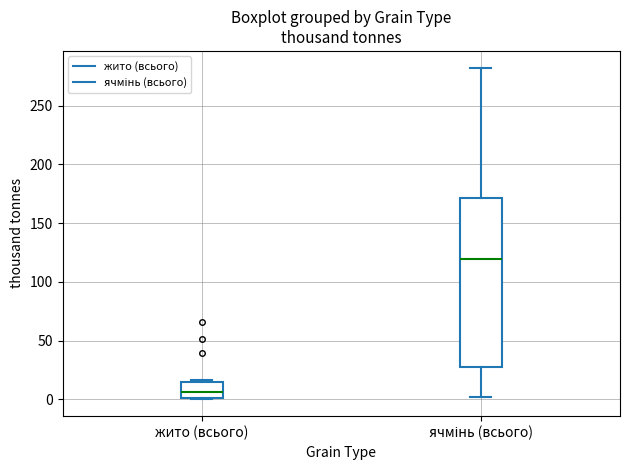

Reading left to right, transcribe this box plot: for each box, give where its median line is, the range the box spans, and where its two whiskers end, as read against the y-axis. The values are not printed on the chart, so give them approximately, as read against the axis.

жито (всього): median 5, box 0 to 15, whiskers 0 to 15
ячмінь (всього): median 120, box 30 to 170, whiskers 0 to 280